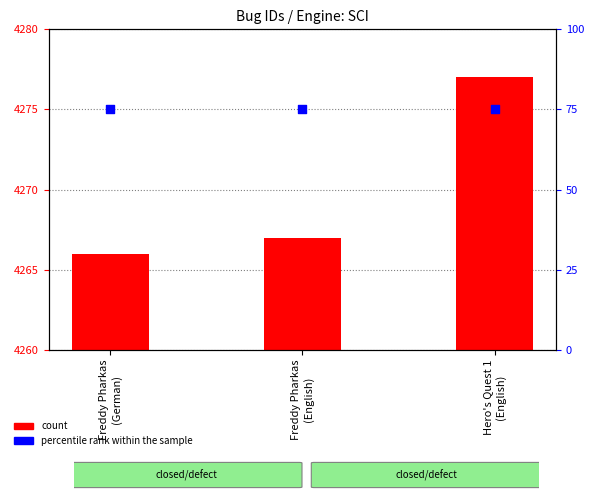

What are all the series names shown in the legend?

count, percentile rank within the sample